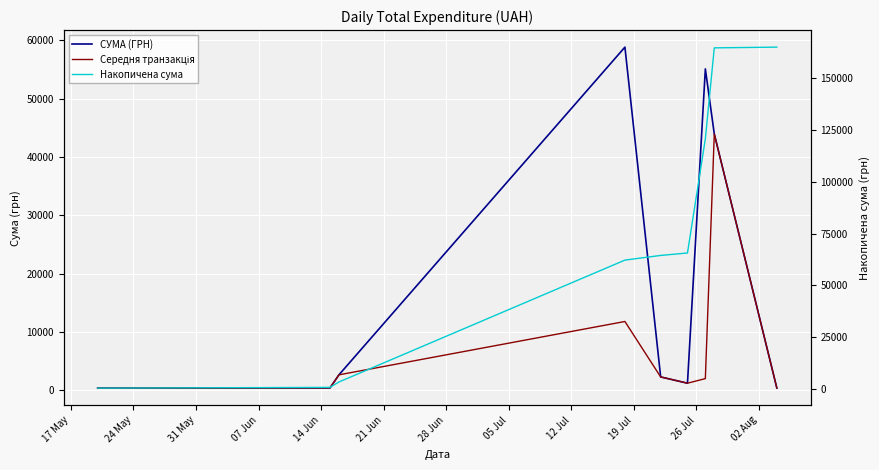

What are all the series names shown in the legend?

СУМА (ГРН), Середня транзакція, Накопичена сума